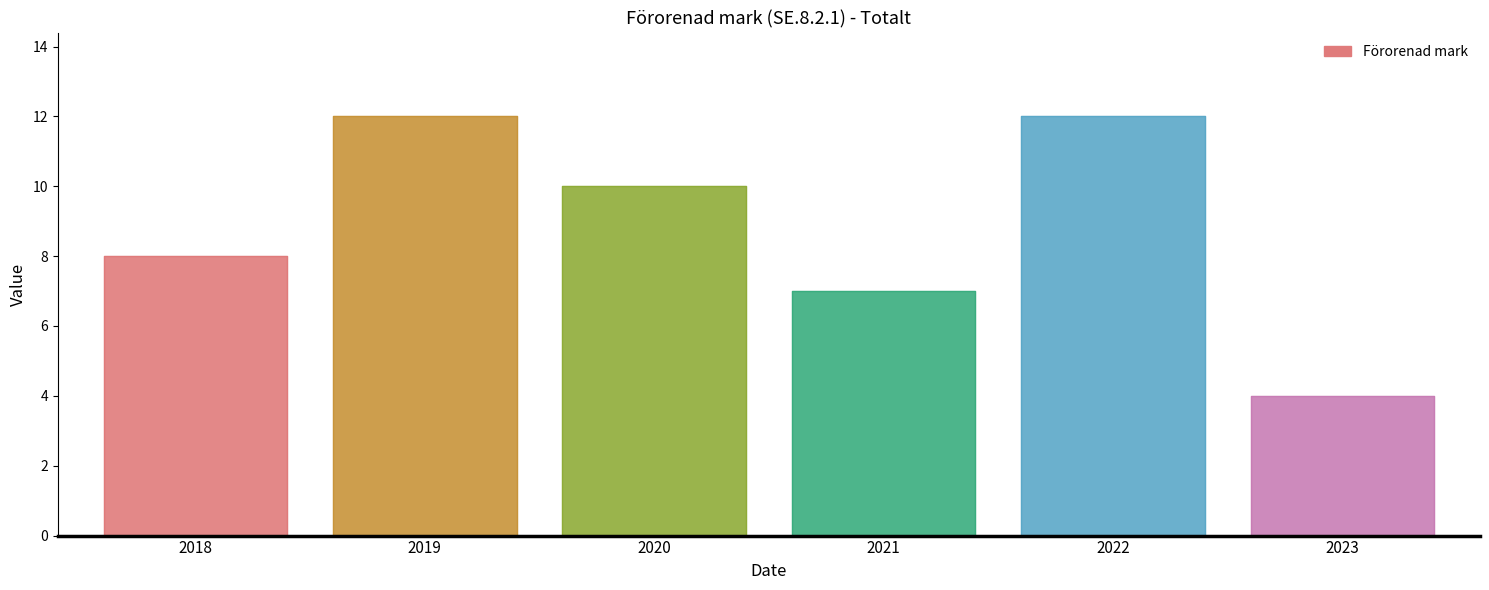

How many values are below 10?

3